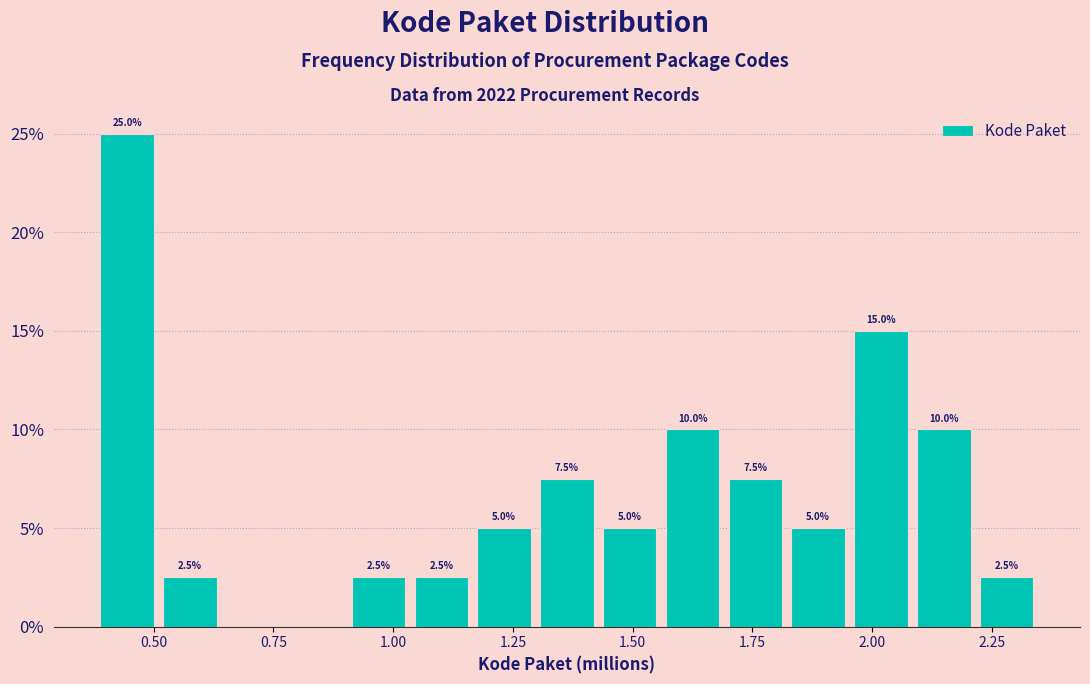

Around what value on the x-axis is the tallest bar? Give the approximate position of its centre, as read against the axis.

0.45